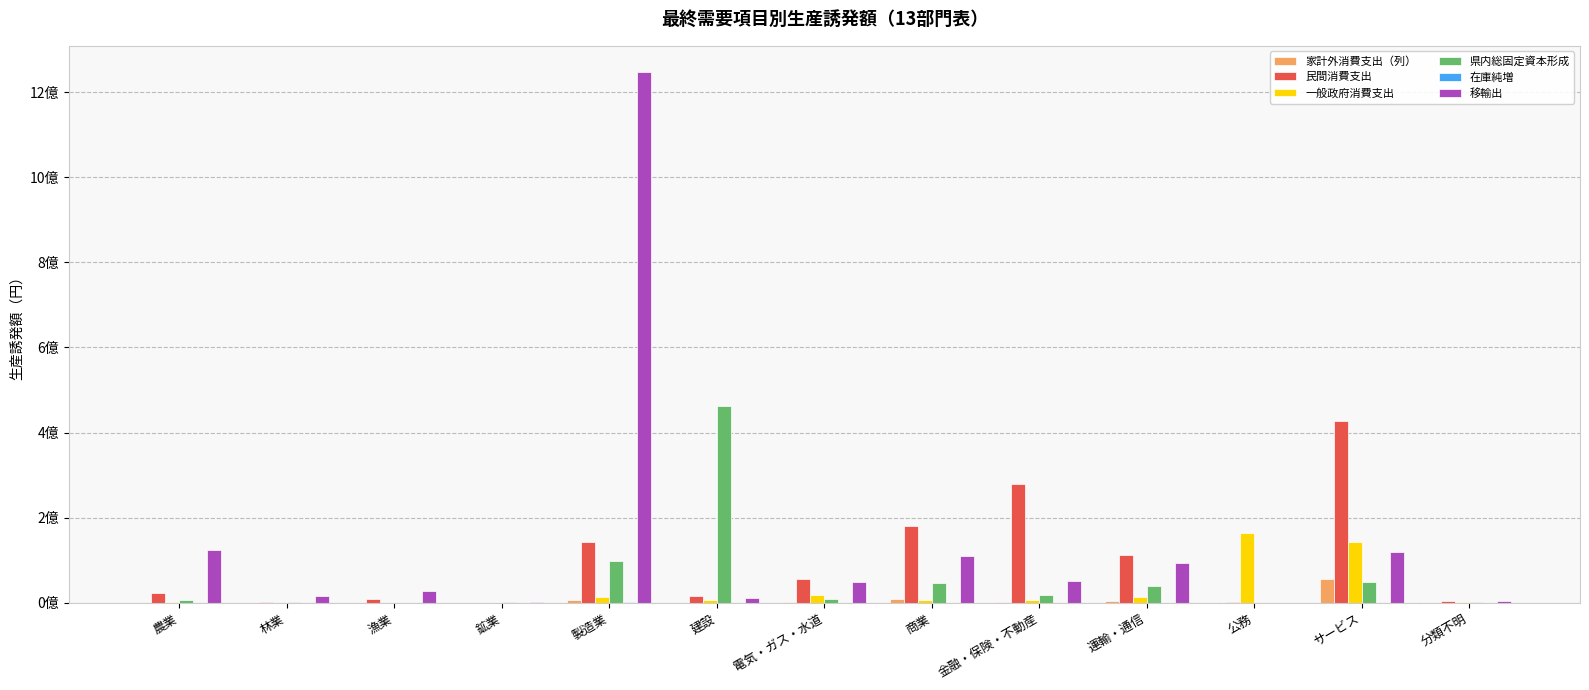

Does the chart contain any negative values?

Yes